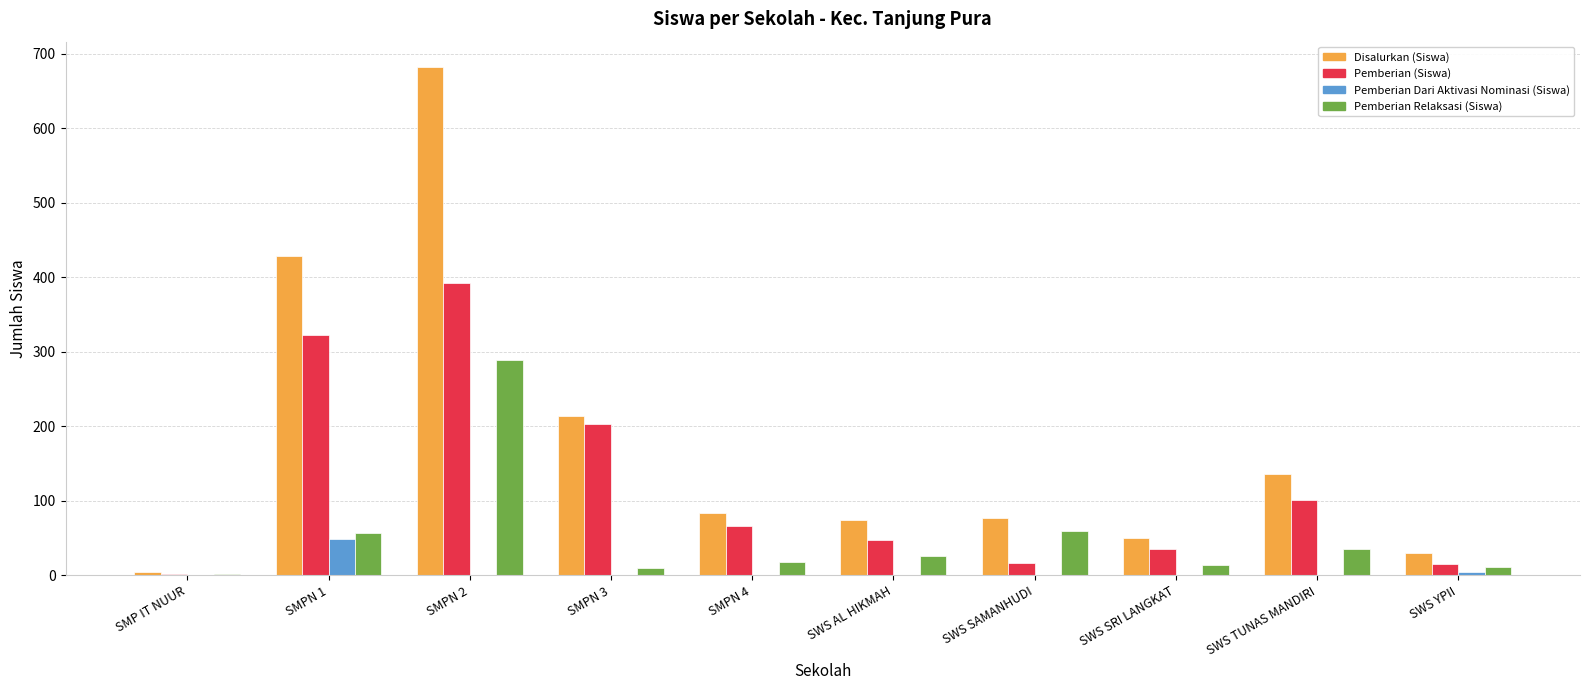

Is it true that Pemberian (Siswa) equals 35 at SWS SRI LANGKAT?

True